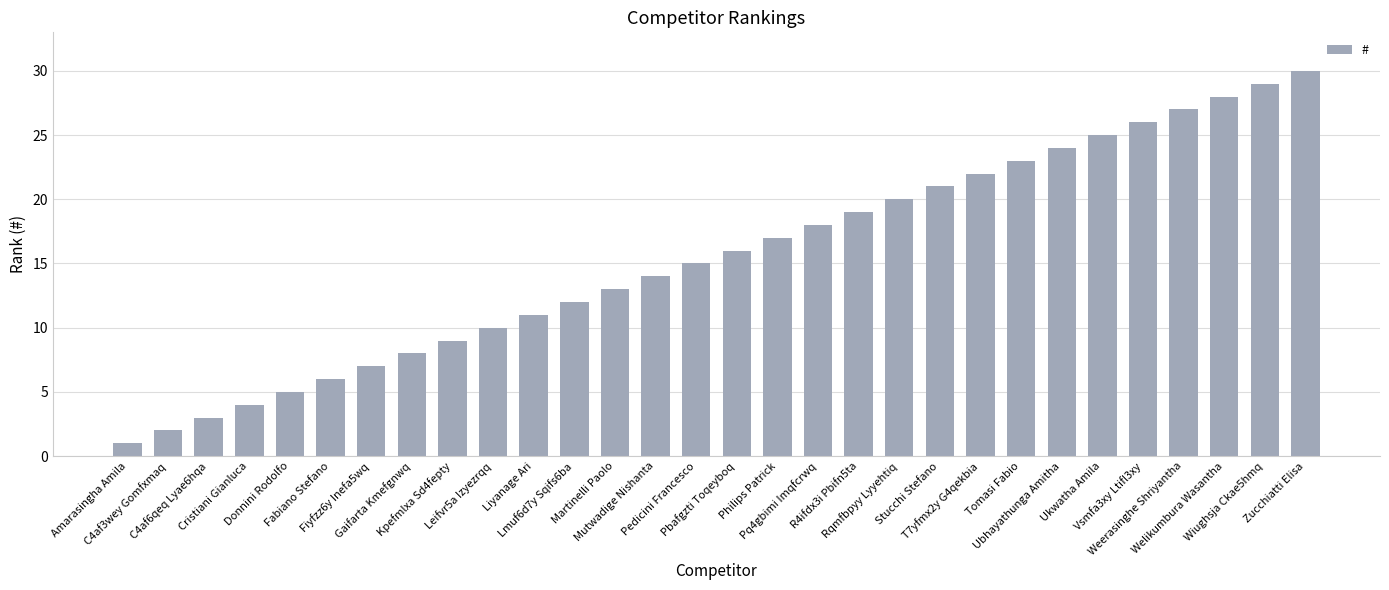

Count the number of categories in the chart.

30